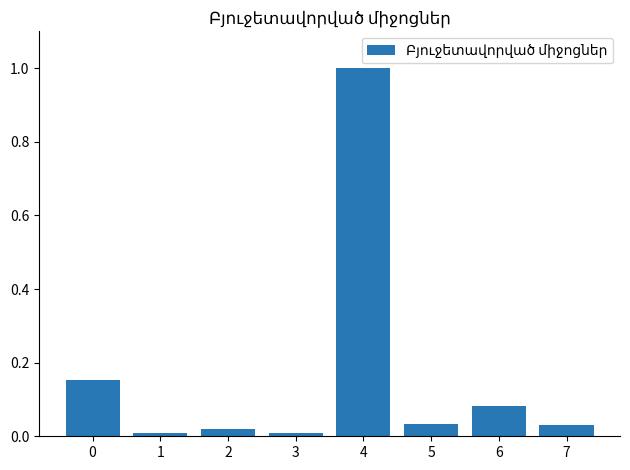

At which category does the chart reach its peak across all series?

4